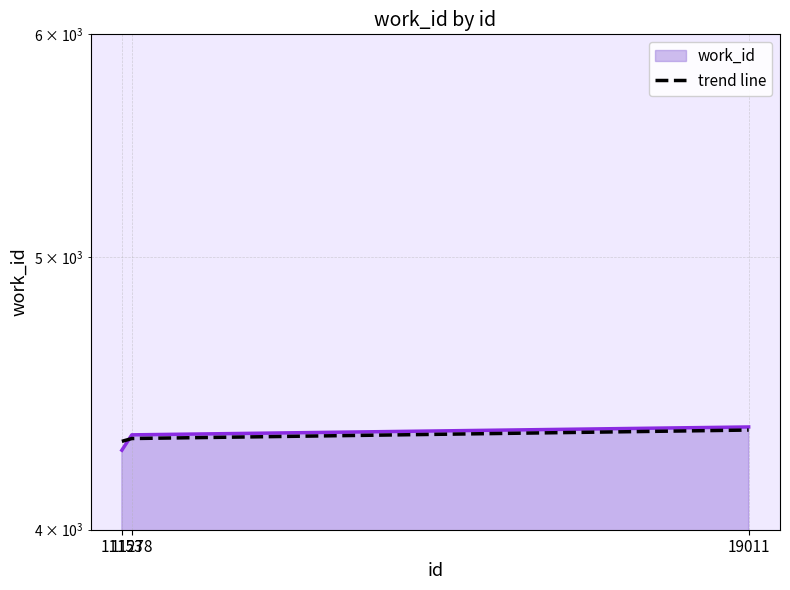

What is the minimum value shown in the chart?

4300